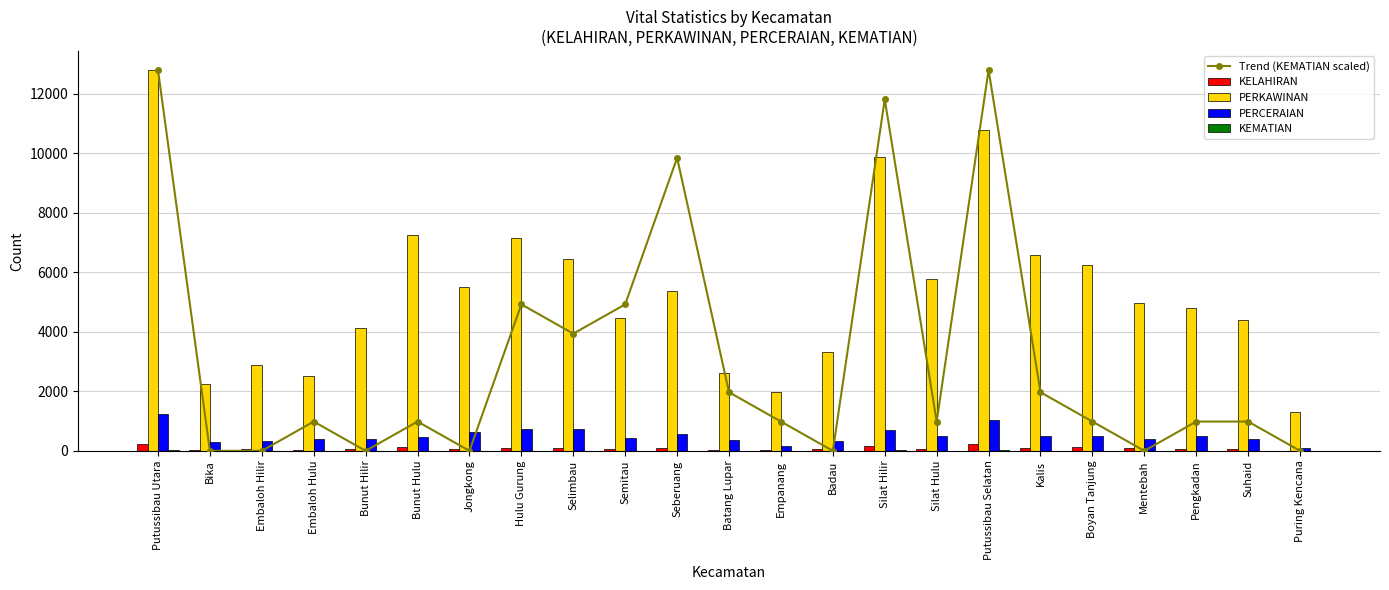

What is the average value of the KELAHIRAN series?

85